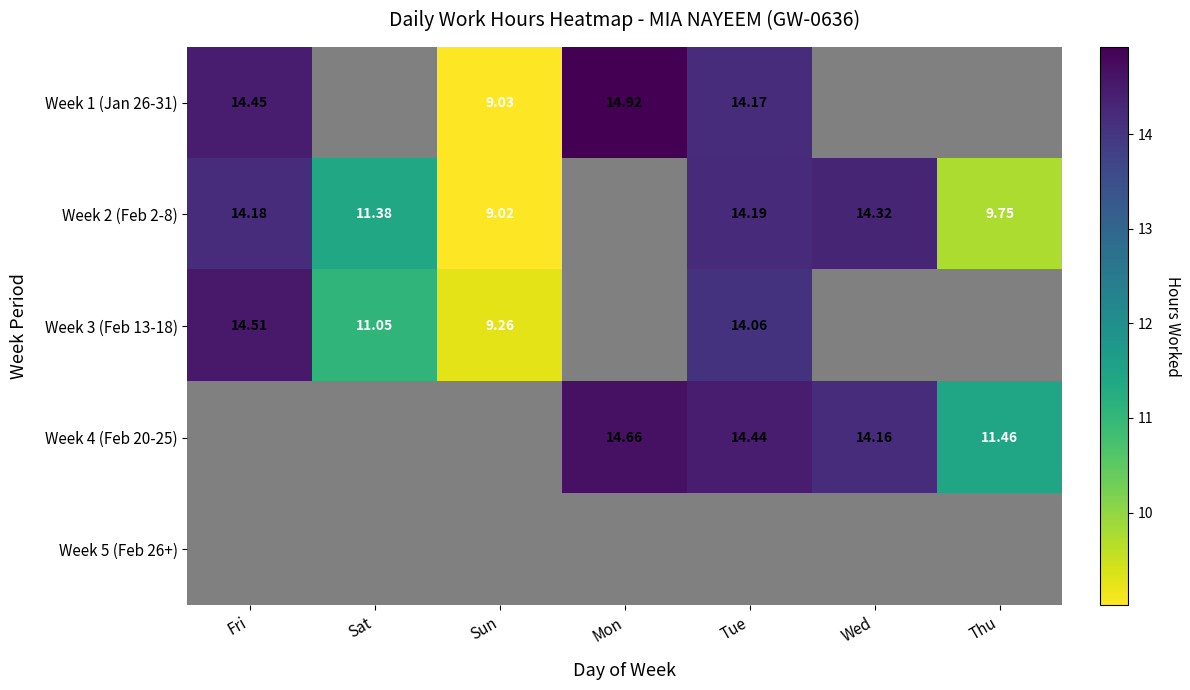

Is the value of Week 2 (Feb 2-8) at Fri greater than the value of Week 4 (Feb 20-25) at Wed?

Yes